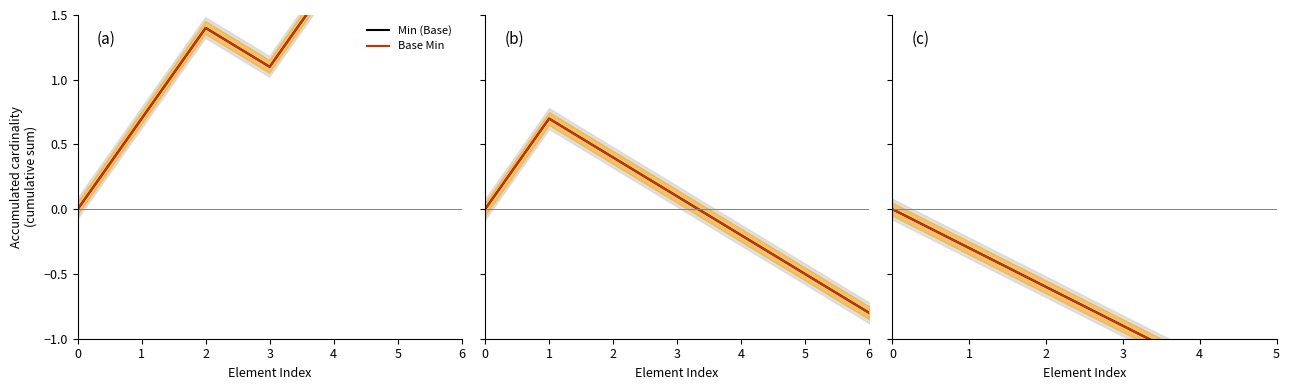

Does the chart display data point markers on the line(s)?

No